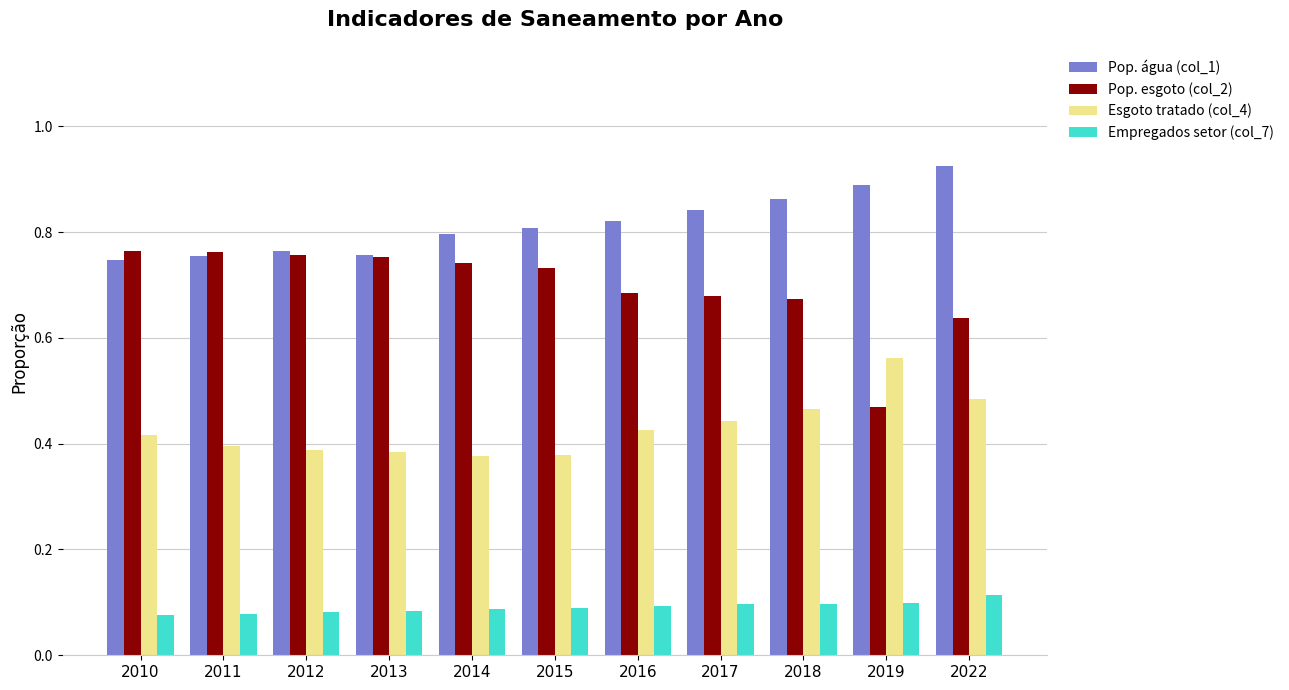

Which series has the largest total across all categories?

Pop. água (col_1)